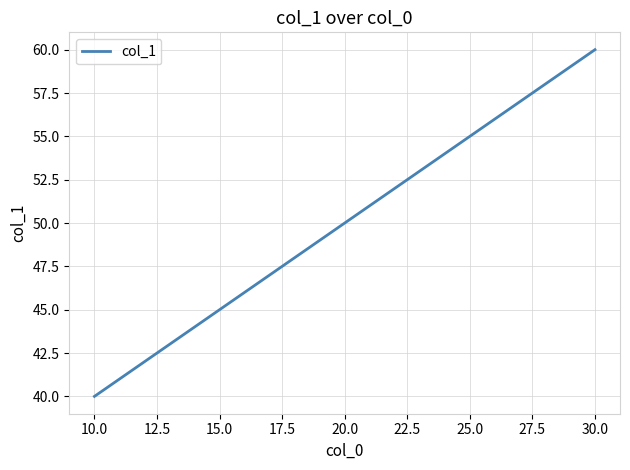

List the labels in order of value, largest first.

30.0, 20.0, 10.0